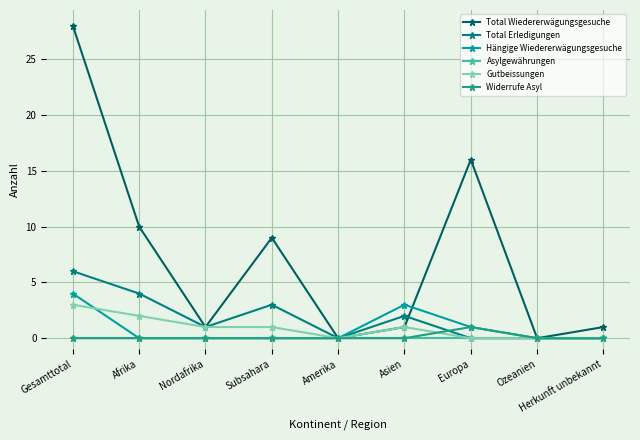

What value does the Hängige Wiedererwägungsgesuche series have at Asien?

3